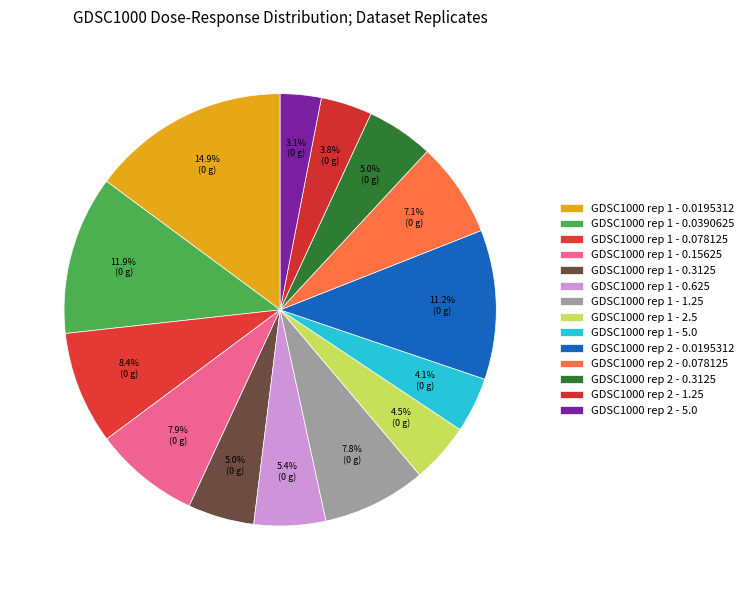

True or false: GDSC1000 rep 1 - 5.0 accounts for 4% of the total.

True